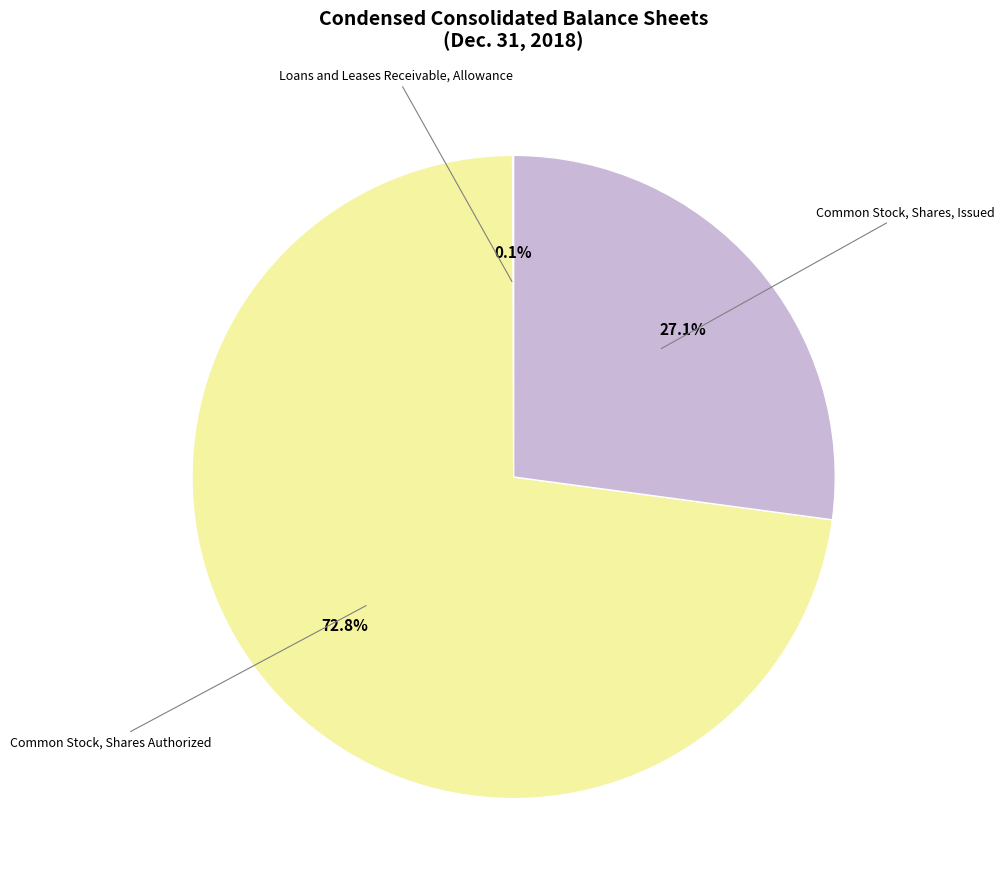

Does any single category account for the majority?

Yes